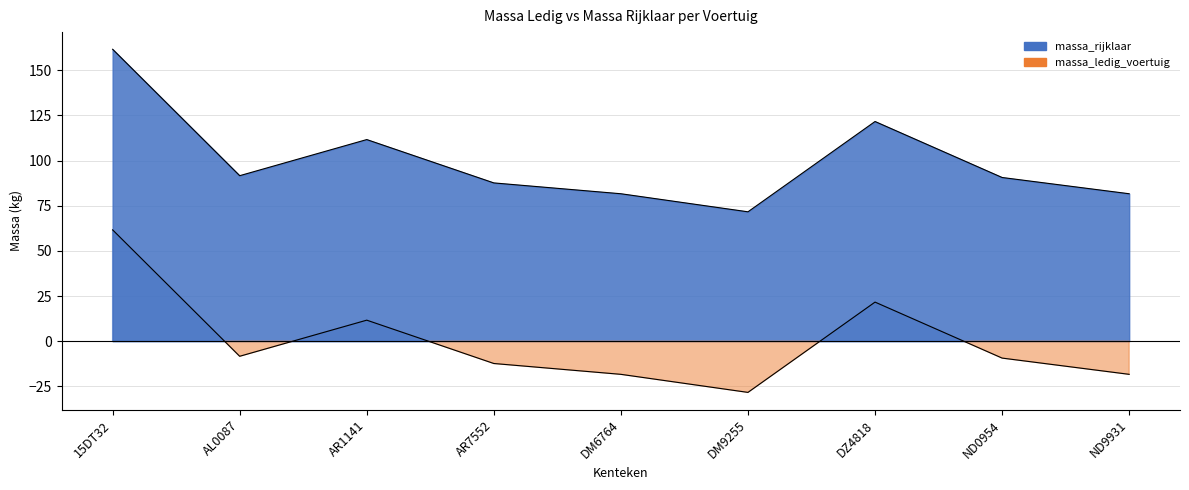

At which category does massa_rijklaar reach its first local valley?

AL0087